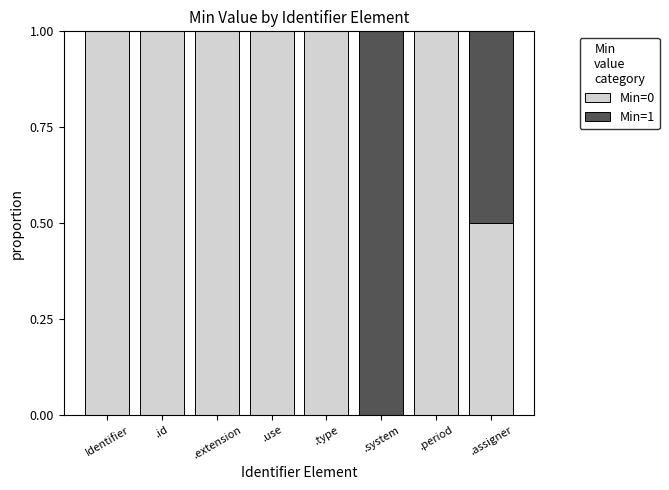

What is the total value across all series at .system?

1.0